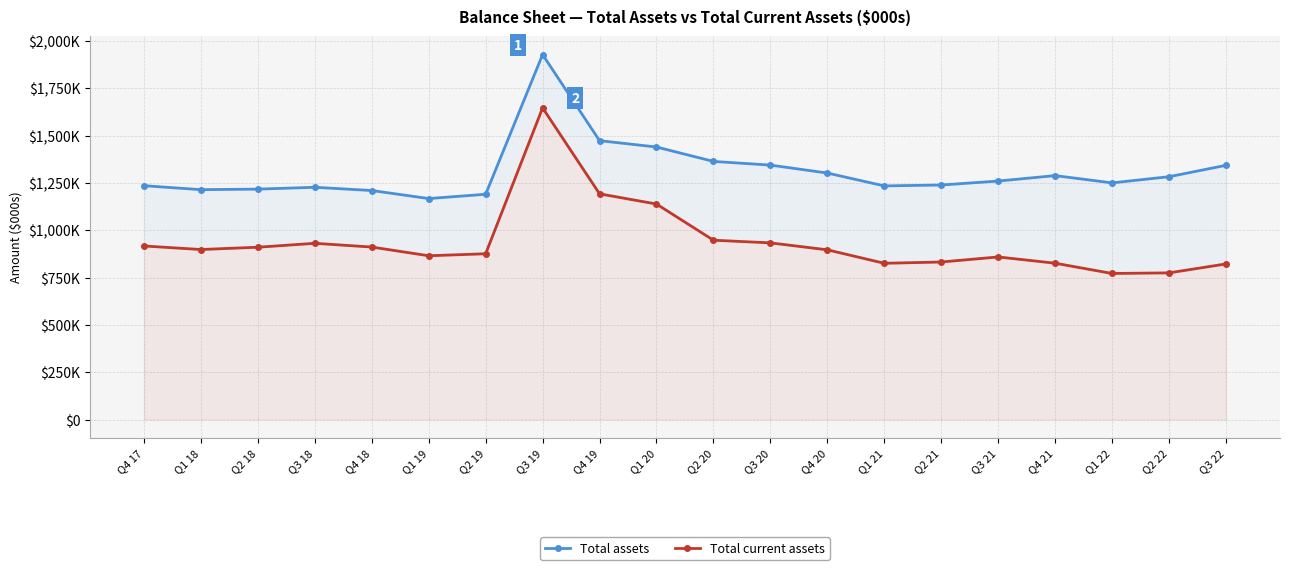

At which category is the sum across all series the highest?

Q3 19